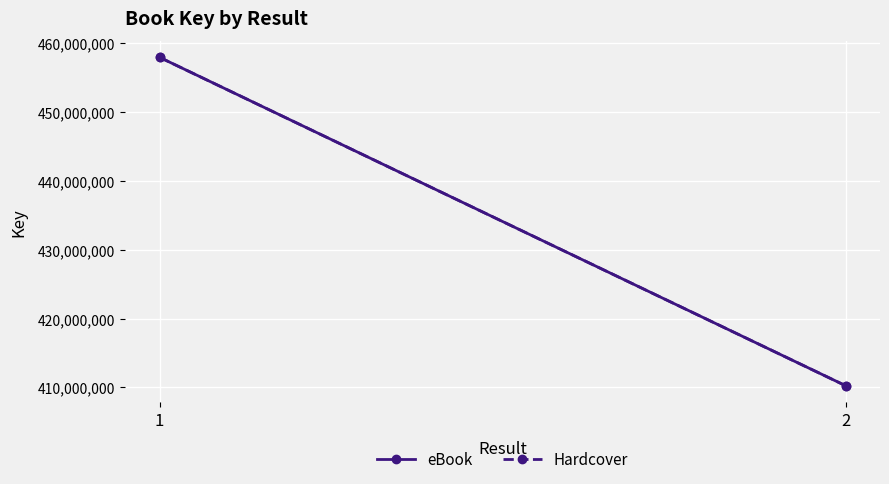

At which label is Hardcover closest to 434115386?

1